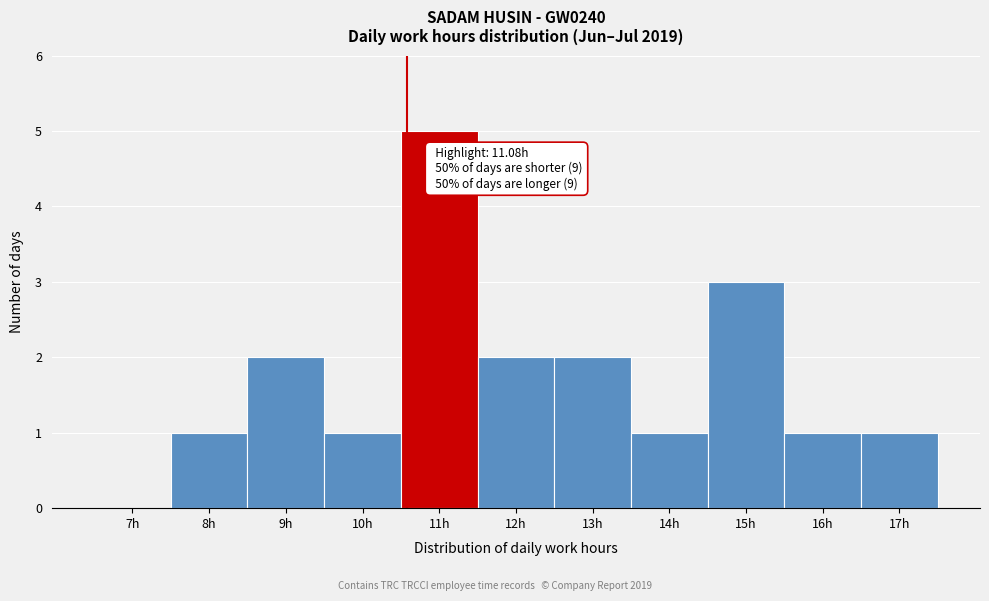

Reading left to right, extract all data points from this chart.

7h=0	8h=1	9h=2	10h=1	11h=5	12h=2	13h=2	14h=1	15h=3	16h=1	17h=1